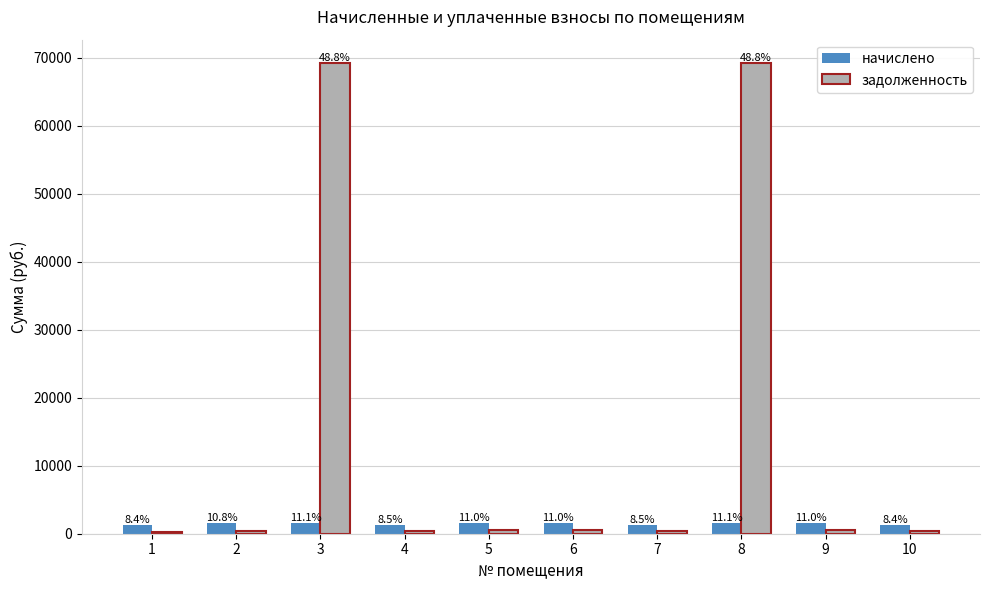

What are all the series names shown in the legend?

начислено, задолженность